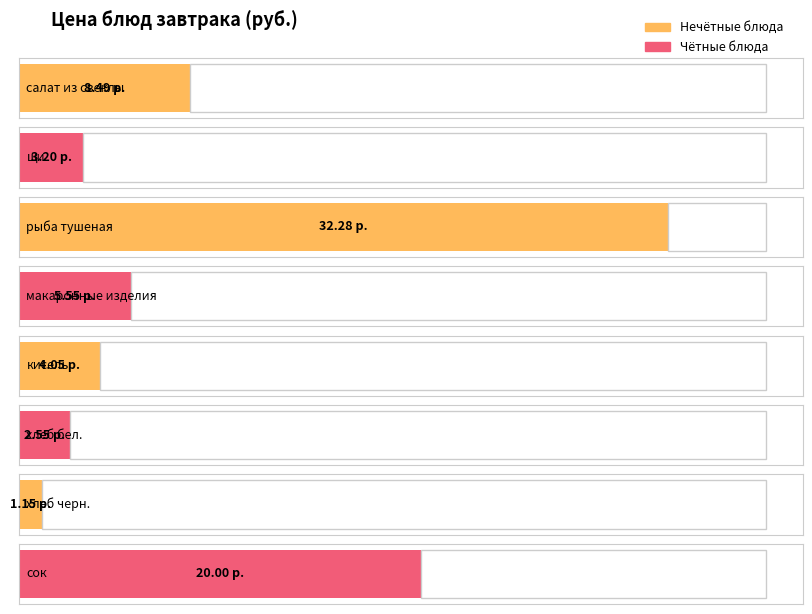

Where is Maximum utilization nearest to the value 16?

сок